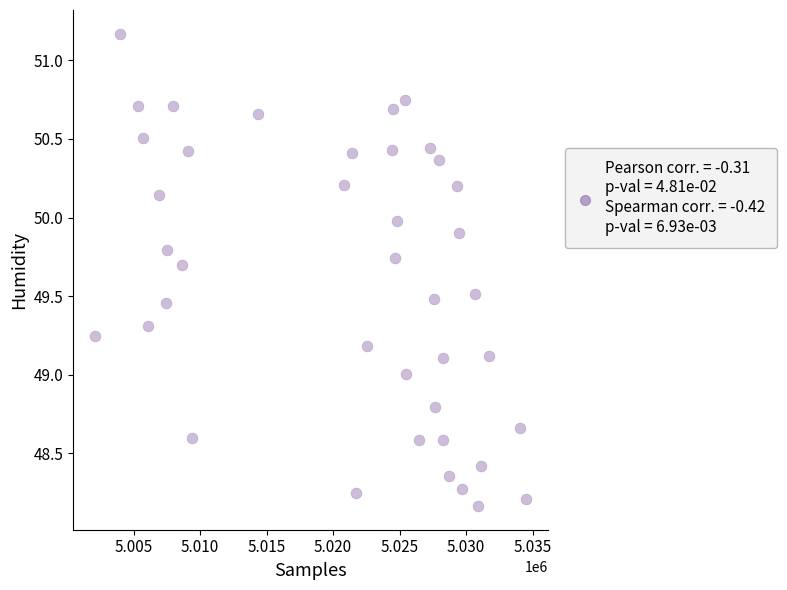

What is the range of Y values (max minus min)?

3.0